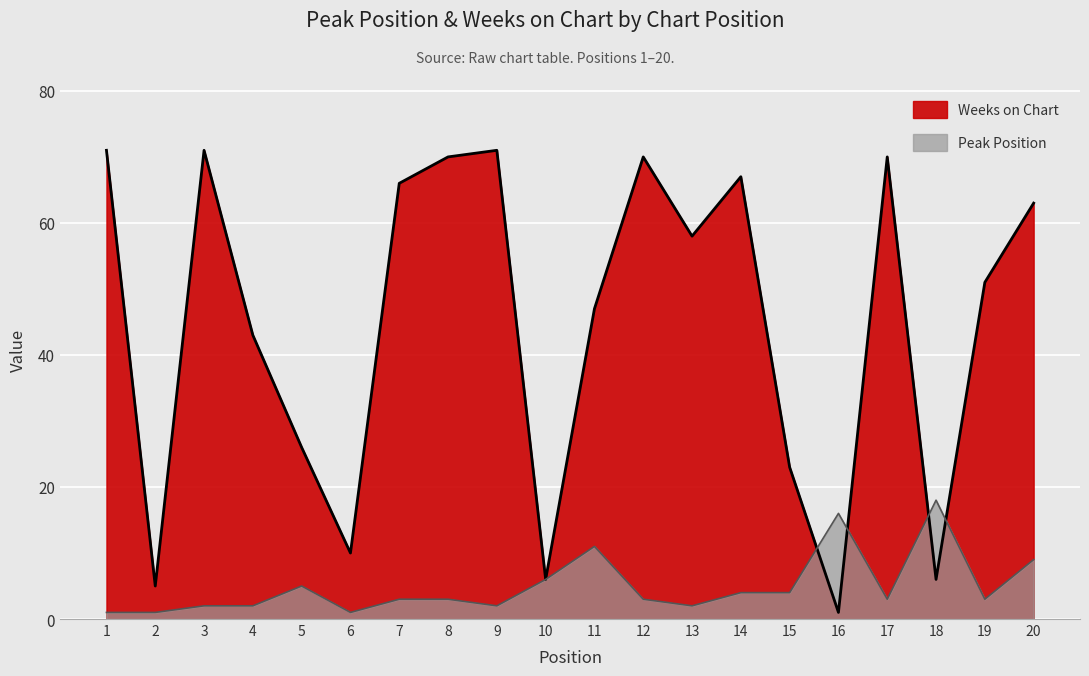

How many times do Weeks on Chart and Peak Position cross each other?

4